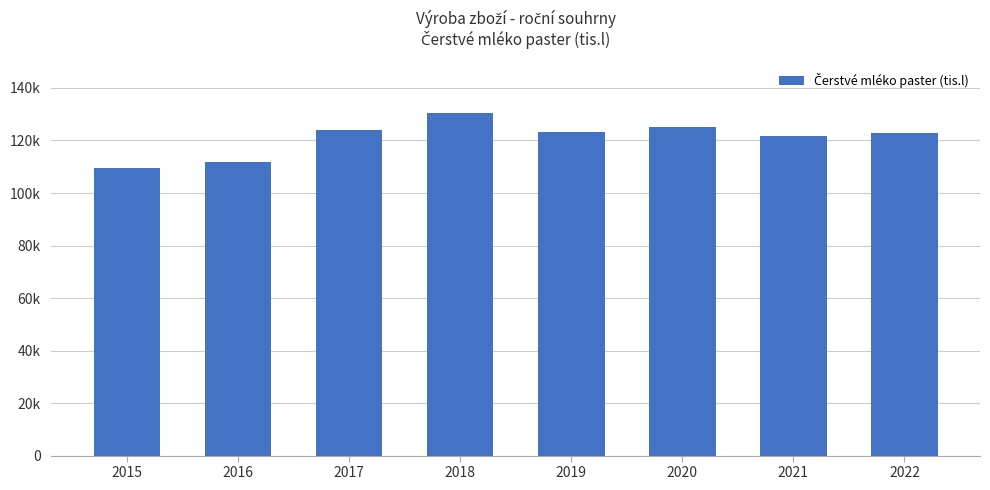

What is the greatest value displayed?

130386.8